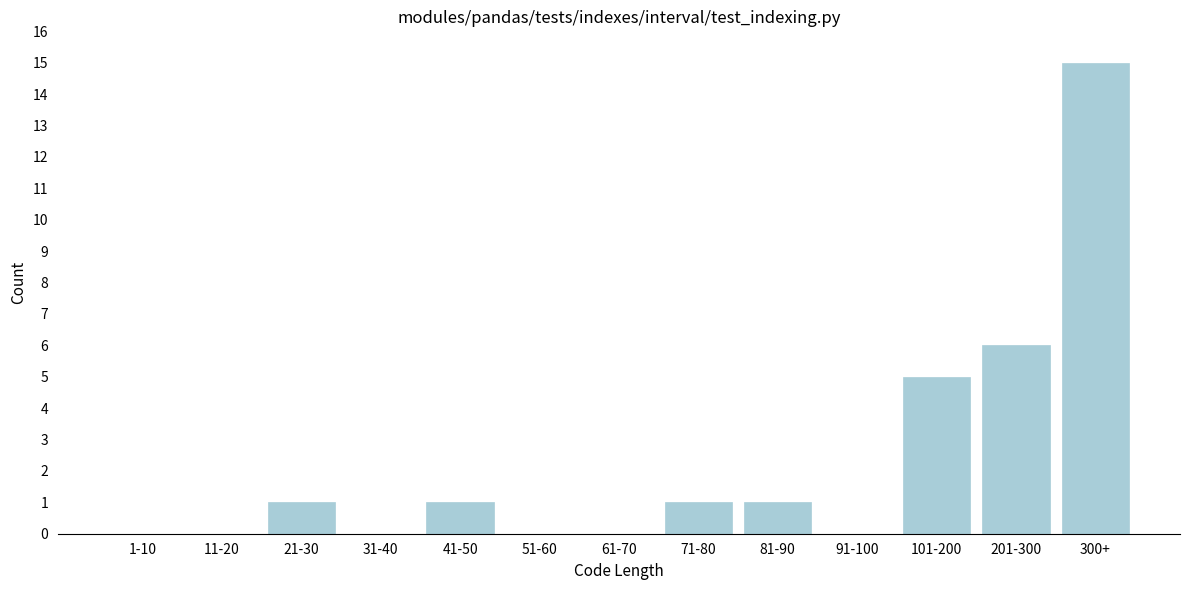

Reading right to left, what are all the values shown in this chart?

300+=15	201-300=6	101-200=5	91-100=0	81-90=1	71-80=1	61-70=0	51-60=0	41-50=1	31-40=0	21-30=1	11-20=0	1-10=0